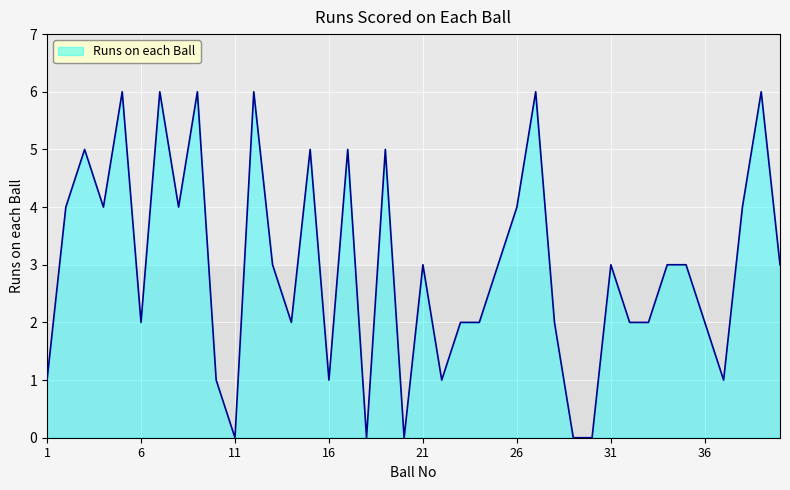

What is the difference between the maximum and minimum values?

6